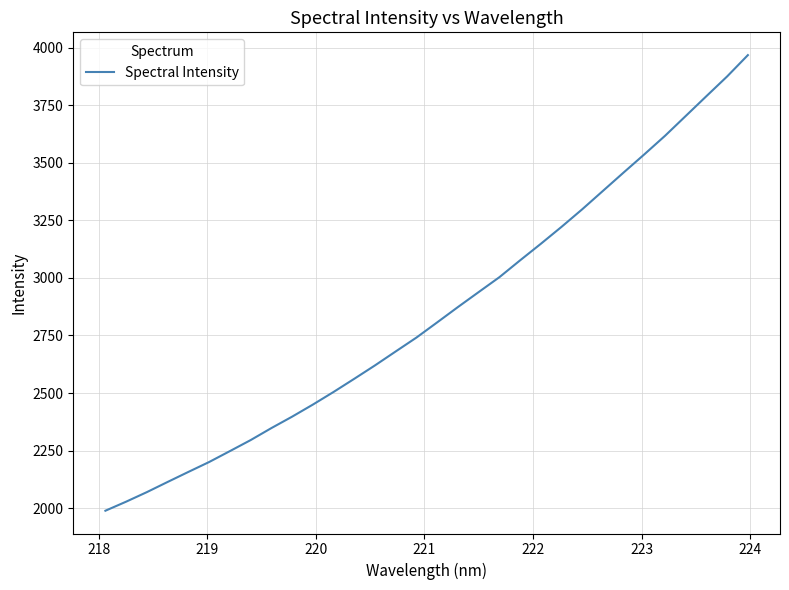

What is the smallest value displayed?

1989.0